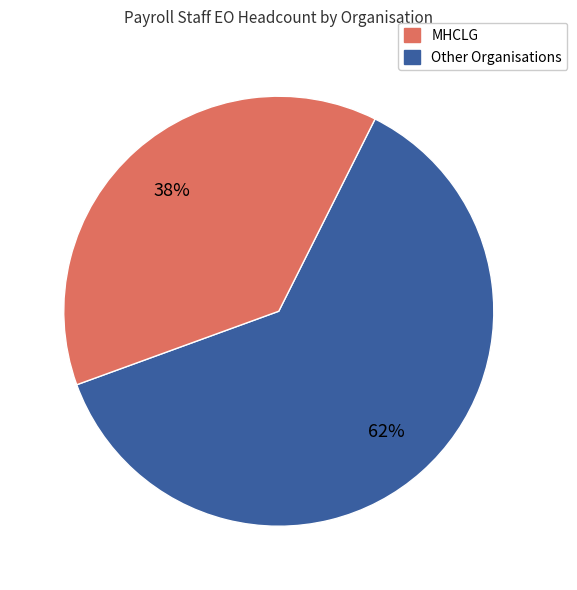

To the nearest percent, what is the difference between the largest and smallest slice percentages?

24%